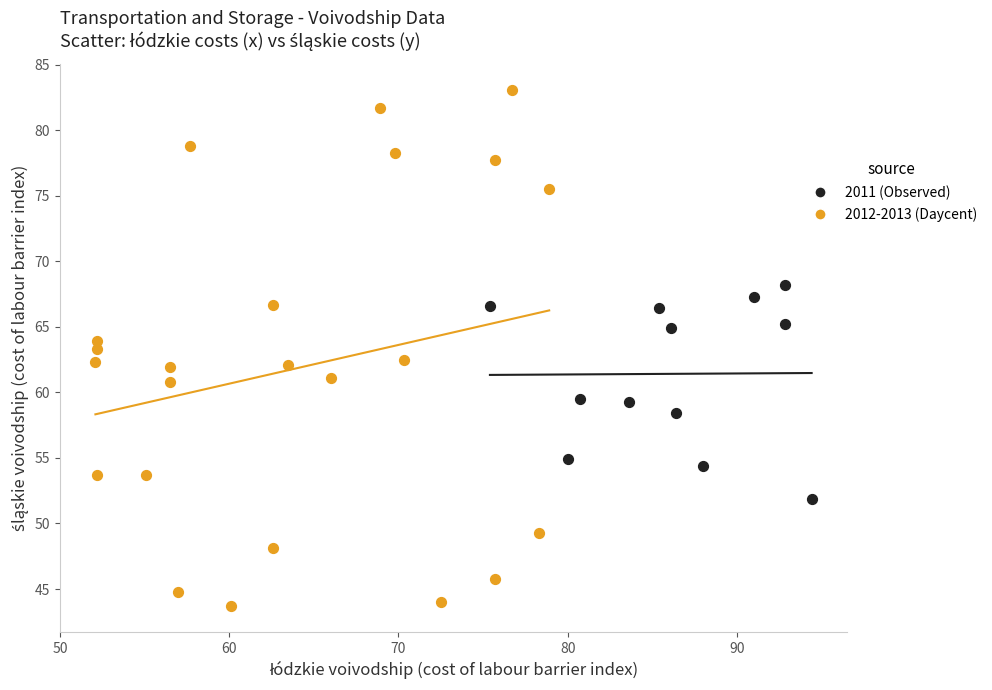

Which series contains the highest Y value?

2012-2013 (Daycent)